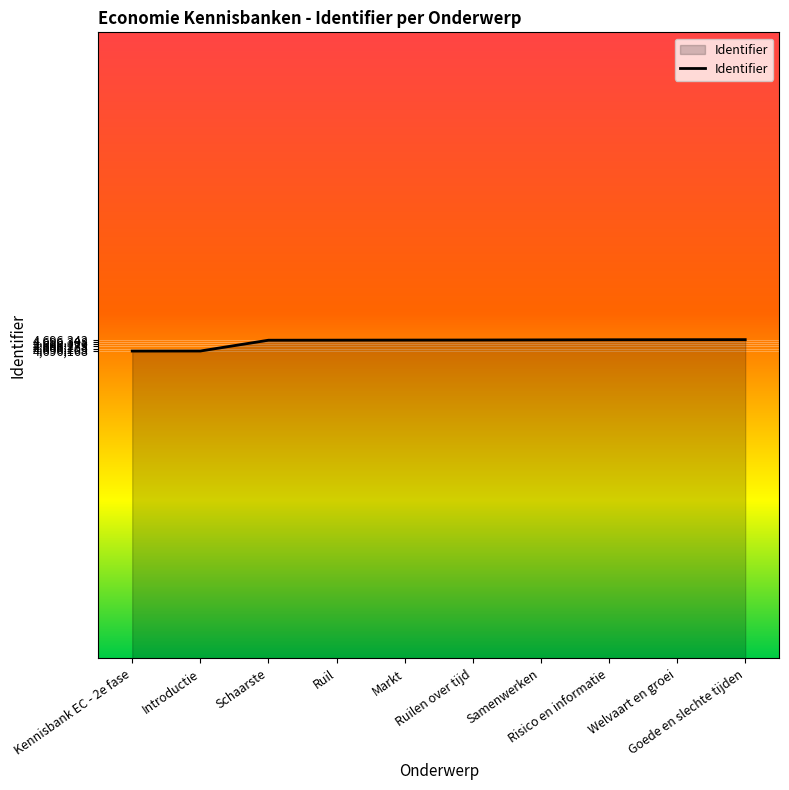

What is the maximum value shown in the chart?

4696343